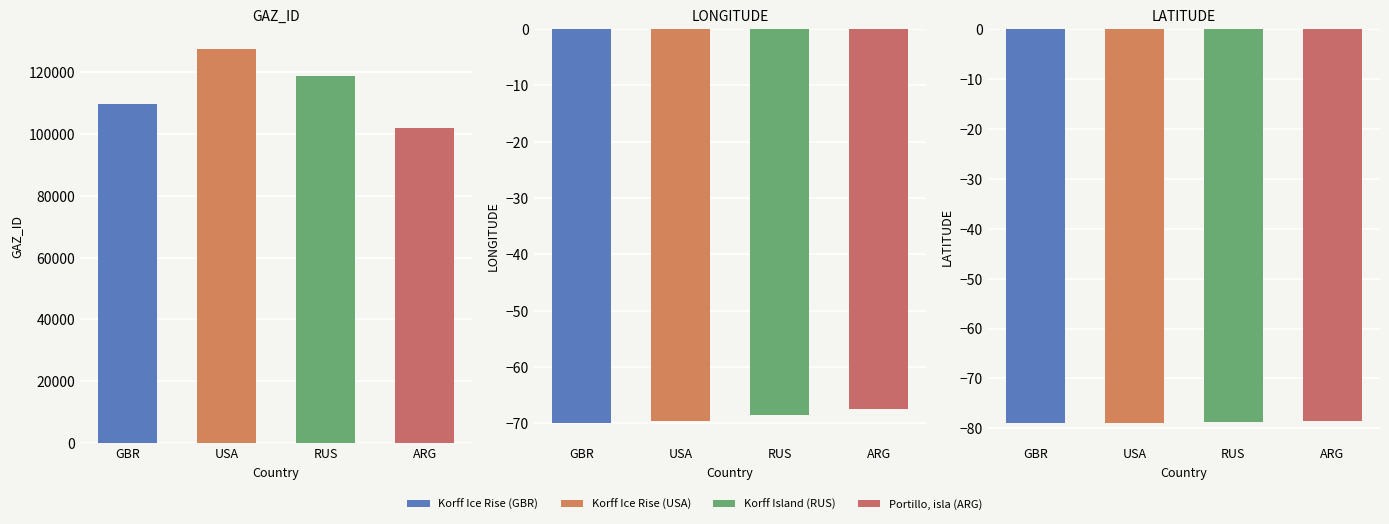

What is the value of the LATITUDE bar at the 2nd from the left?

-79.0